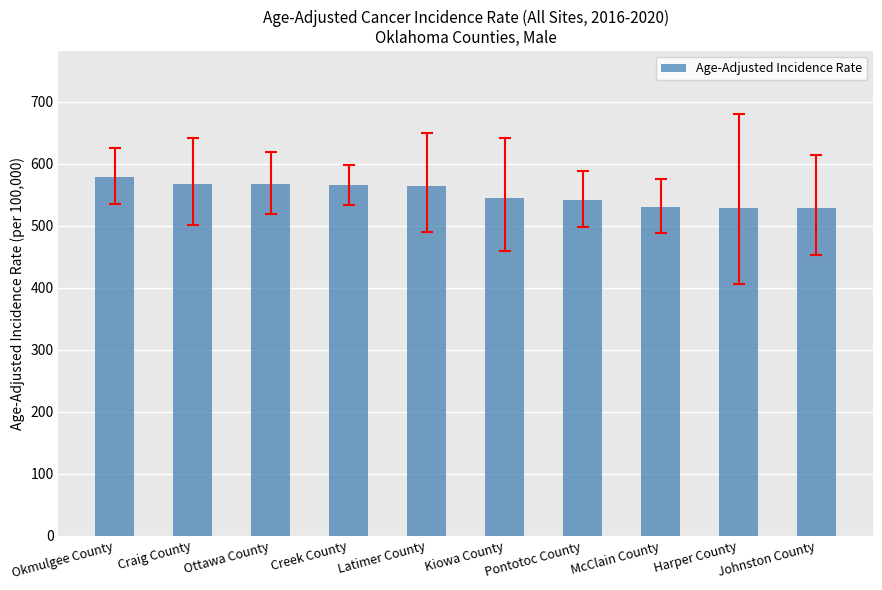

What is the label of the 5th bar from the left?

Latimer County